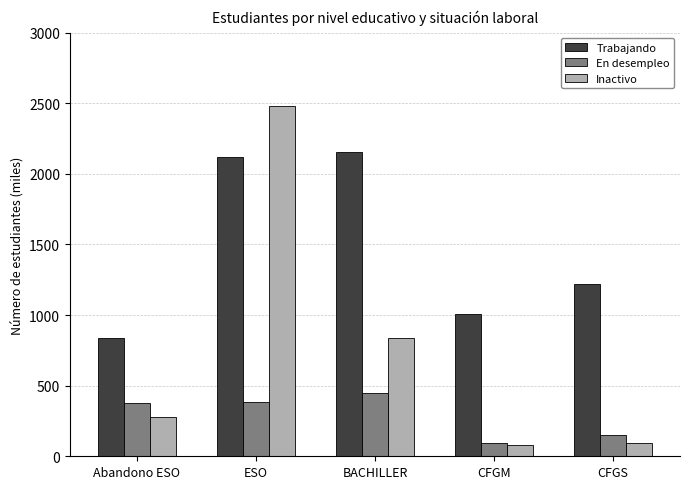

Is the value of En desempleo at CFGS greater than the value of Trabajando at Abandono ESO?

No